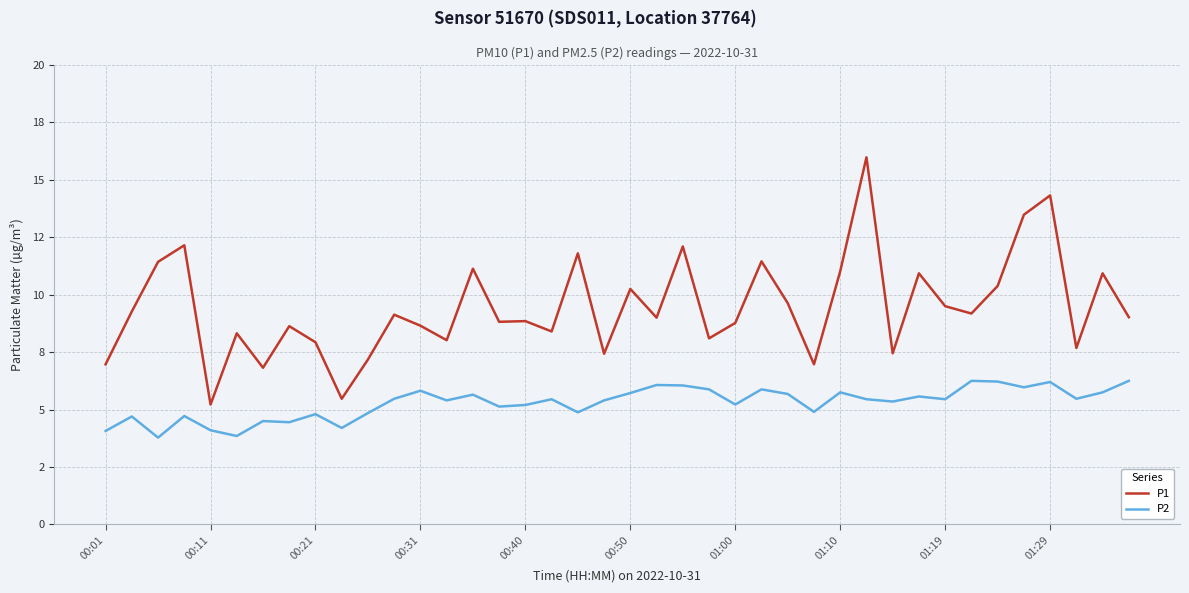

What are all the series names shown in the legend?

P1, P2